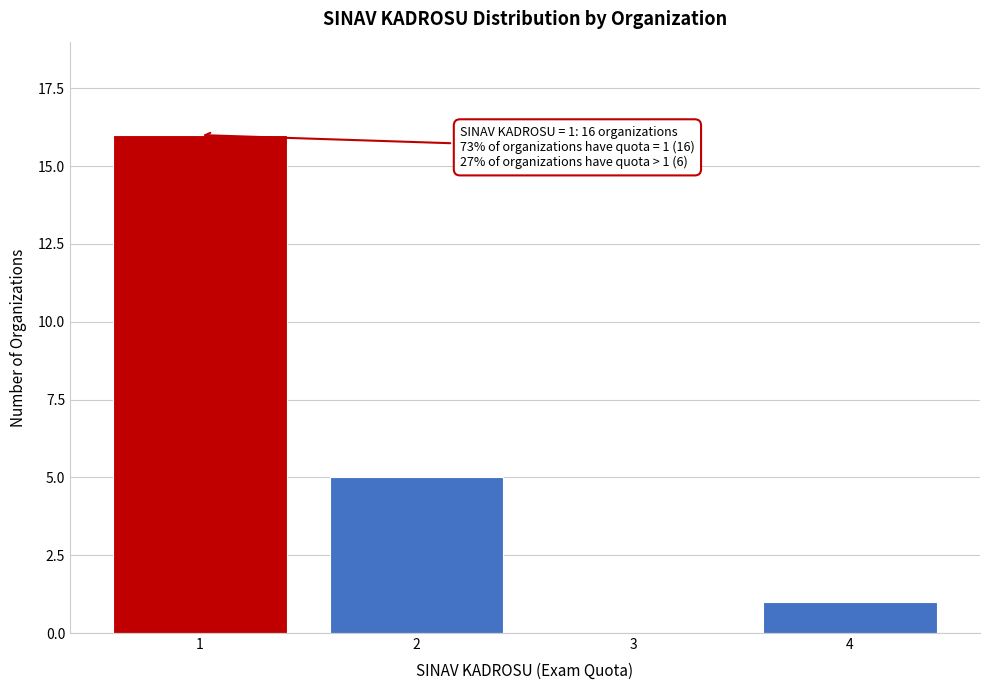

Reading right to left, what are all the values shown in this chart?

4=1	3=0	2=5	1=16